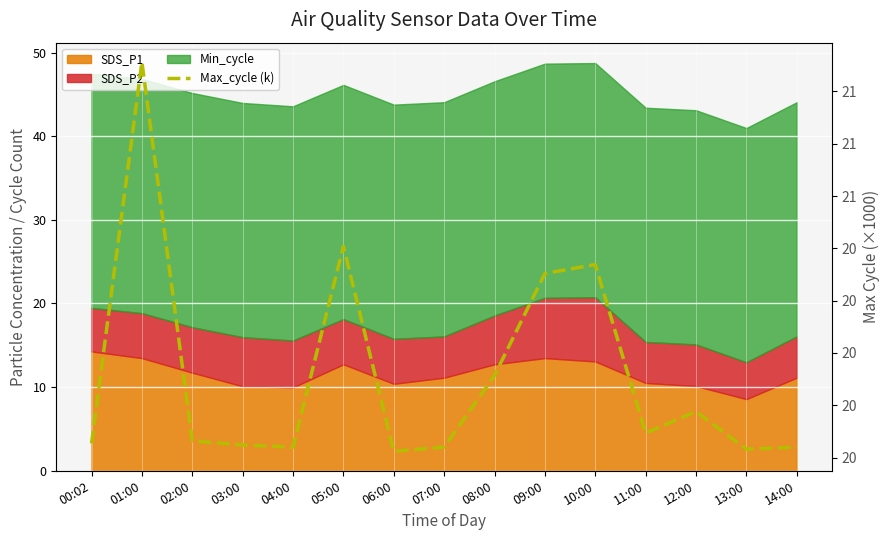

What value does the data have at 05:00?

20.4